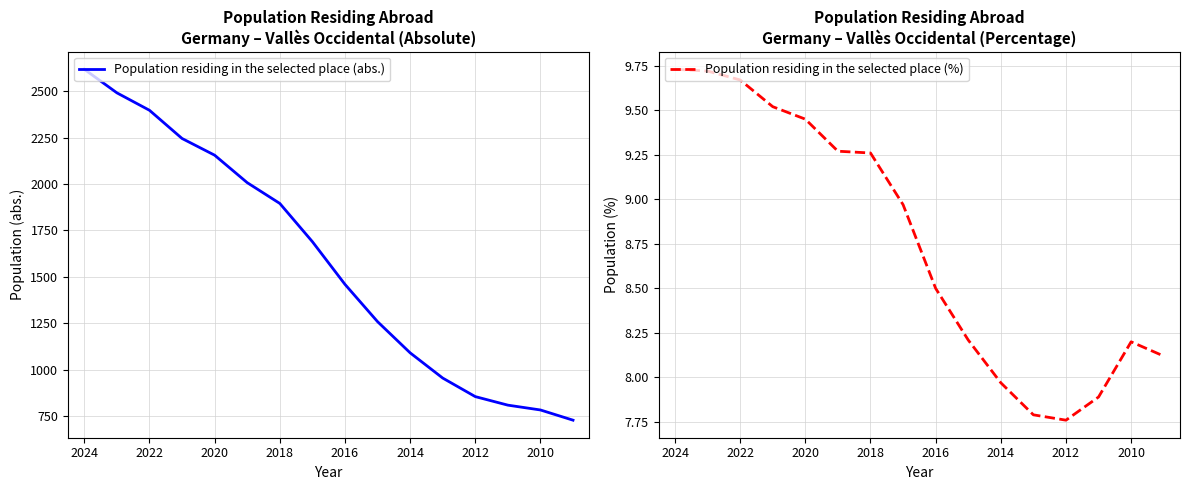

What are all the series names shown in the legend?

Population residing in the selected place (abs.), Population residing in the selected place (%)